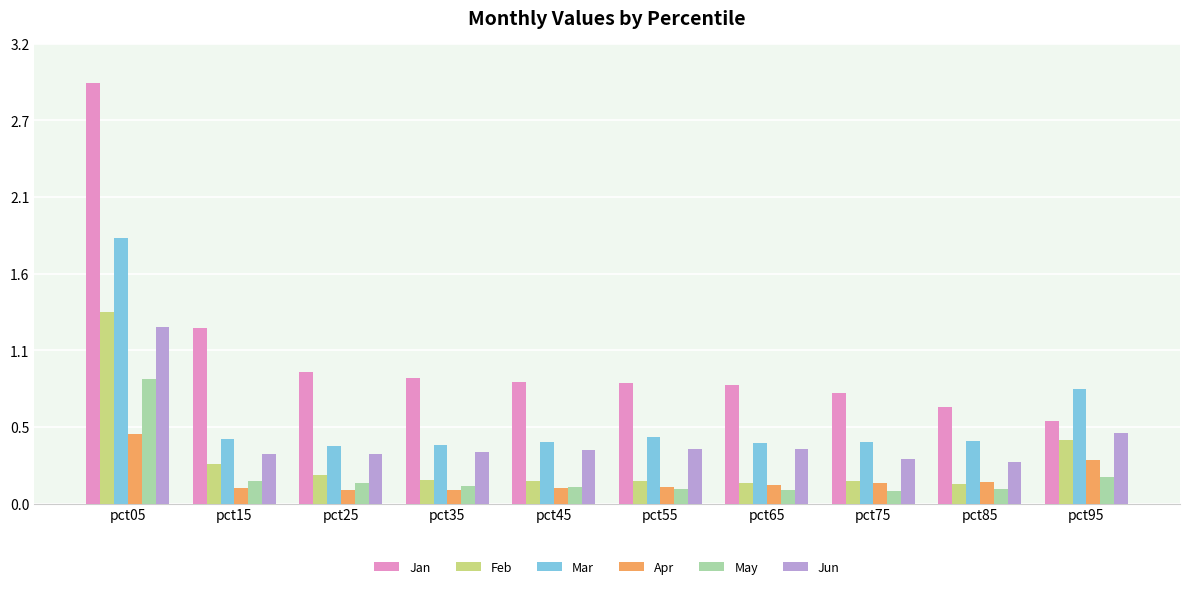

What are all the series names shown in the legend?

Jan, Feb, Mar, Apr, May, Jun